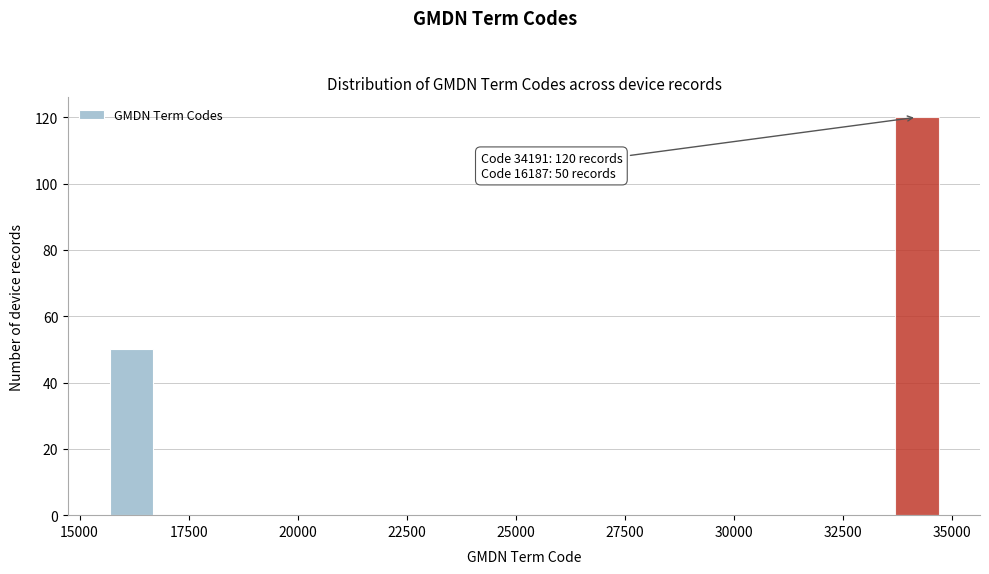

Around what value on the x-axis is the tallest bar? Give the approximate position of its centre, as read against the axis.

34000